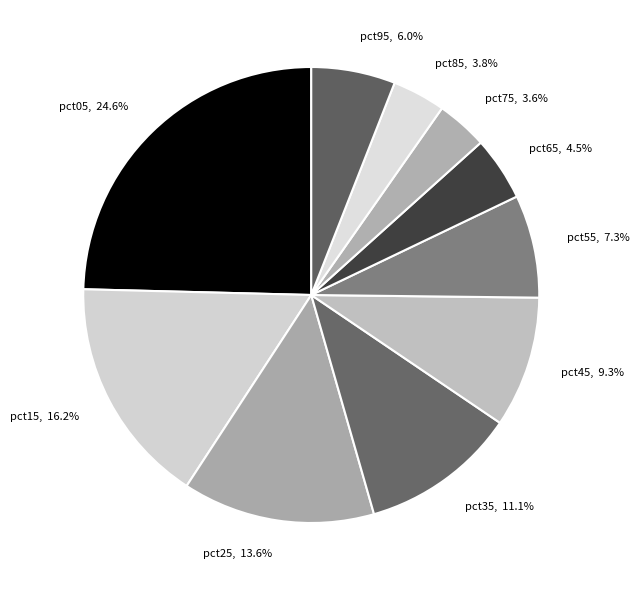

To the nearest percent, what percentage of the pie is pct15?

16%